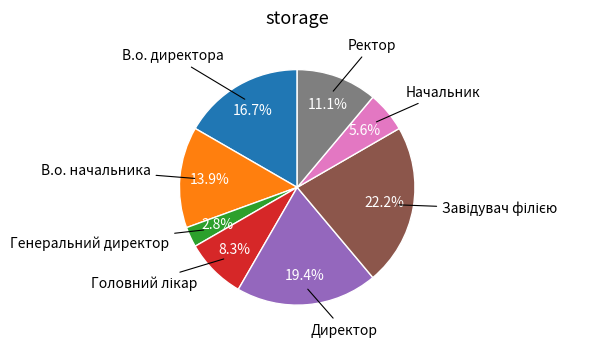

Is there any slice that represents more than half of the pie?

No